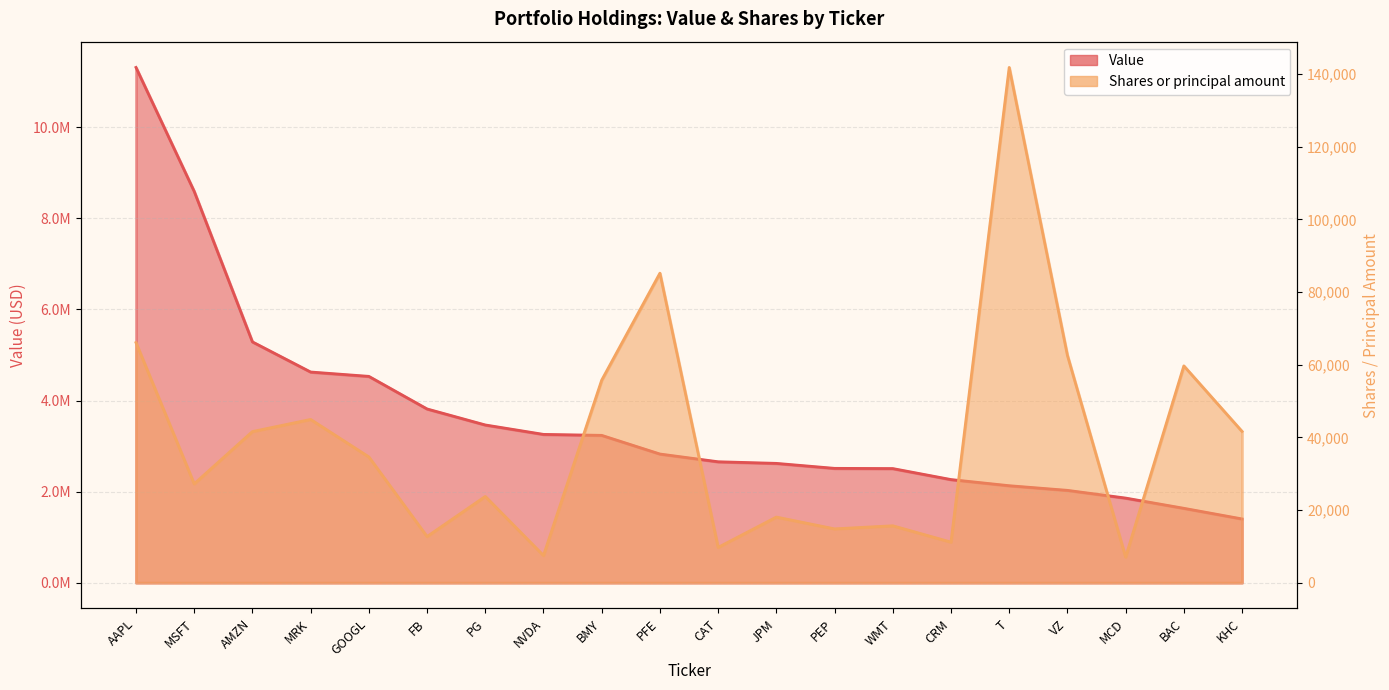

True or false: Value has more than 0 points higher than both neighbors.

False